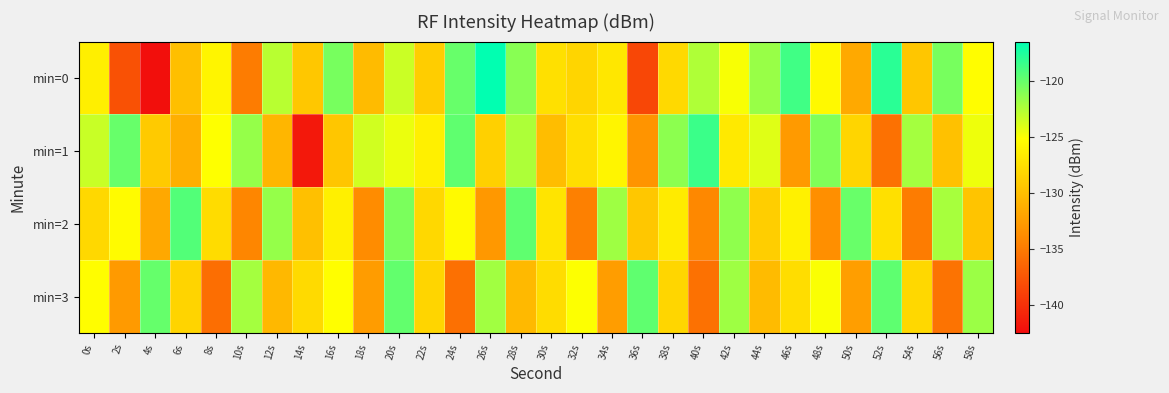

At which category does the chart reach its minimum across all series?

4s